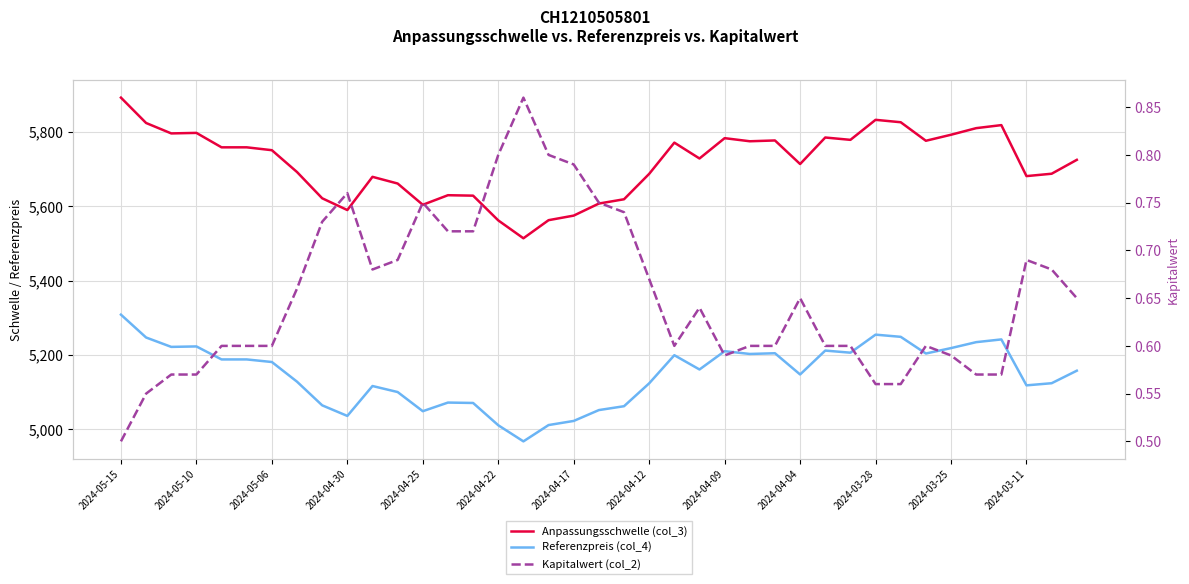

True or false: Kapitalwert (col_2) and Anpassungsschwelle (col_3) intersect in this chart.

False